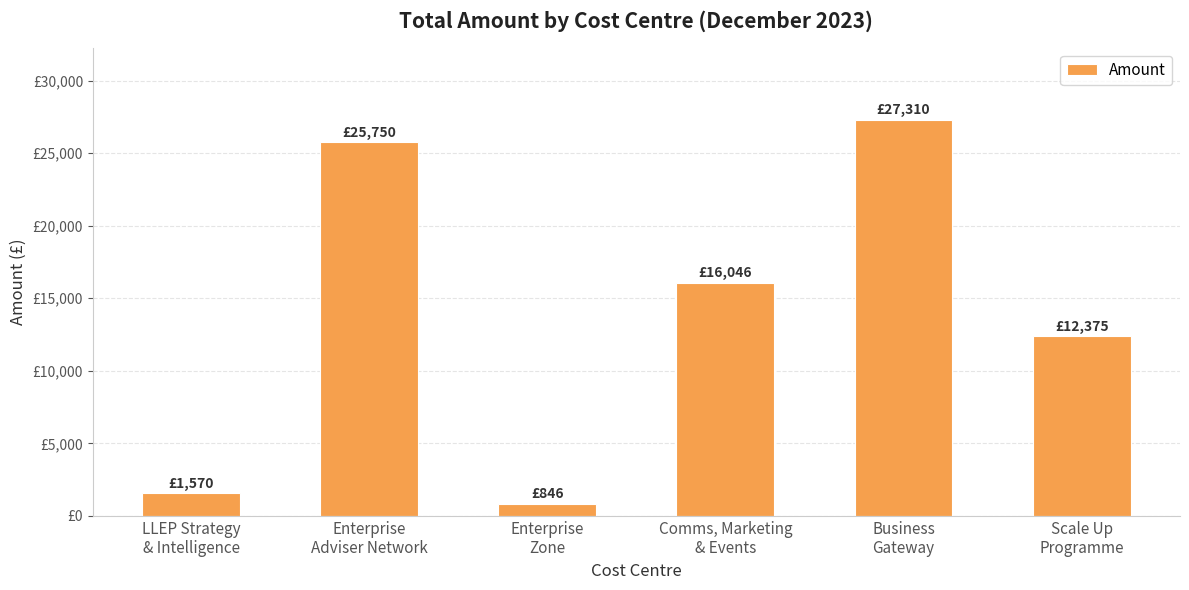

What is the difference between the maximum and second lowest values?

25740.0